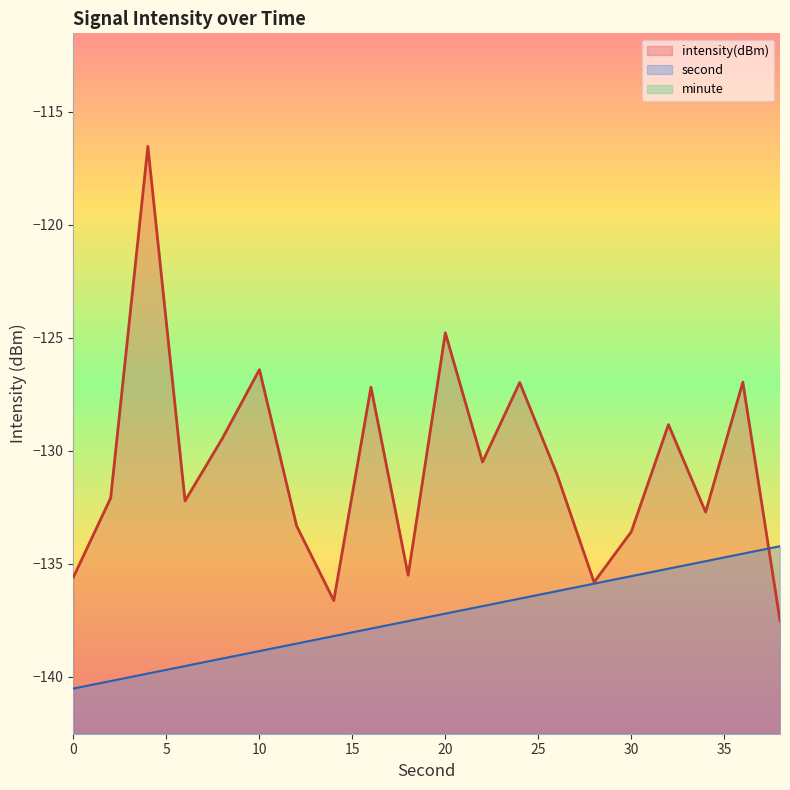

Count the number of categories in the chart.

20